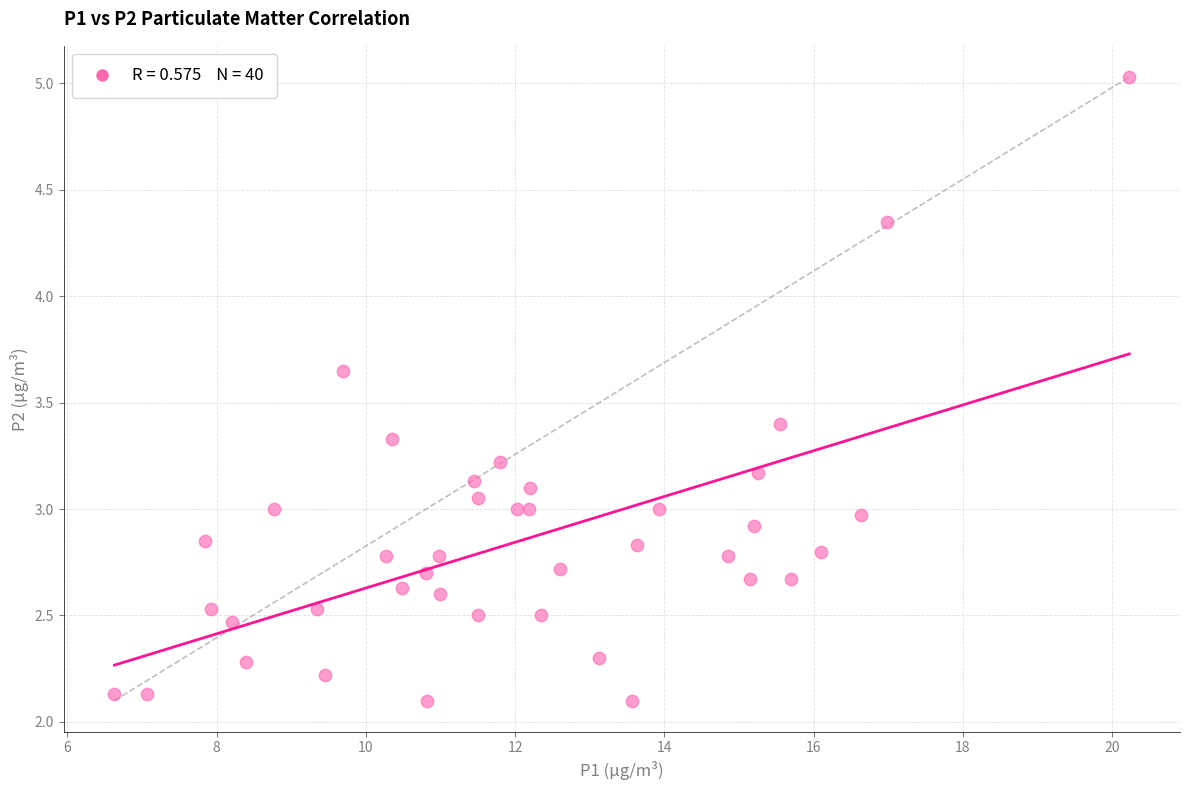

What is the range of X values (max minus min)?

13.6